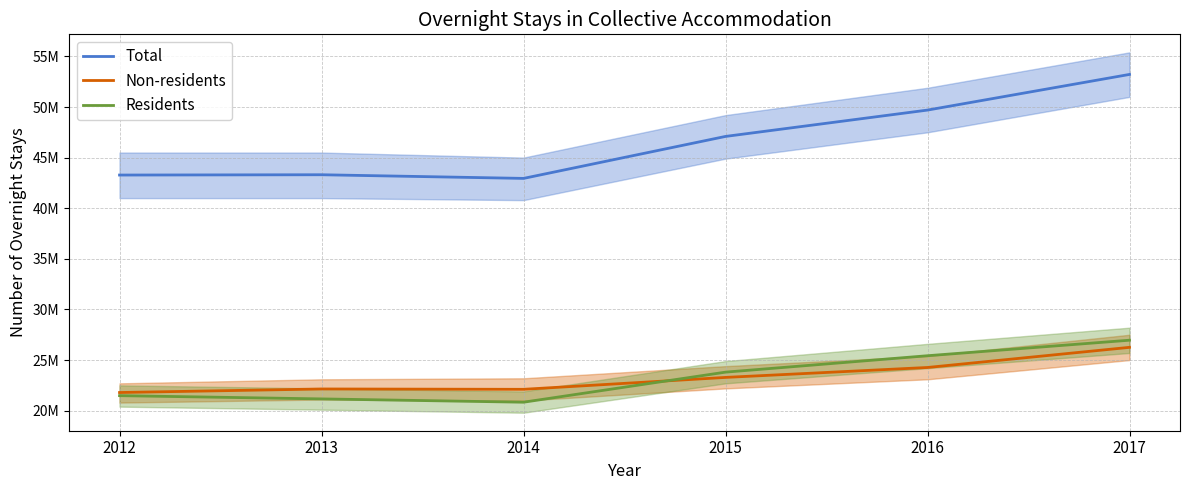

What is the sum of all Total values?

279543923